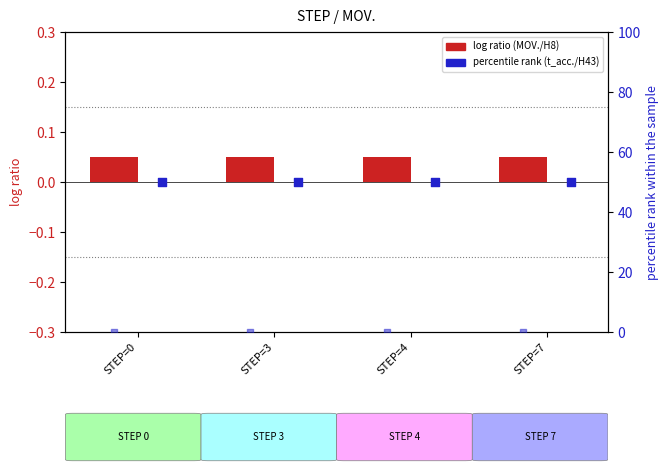

What is the total value across all series at STEP=7?

50.0